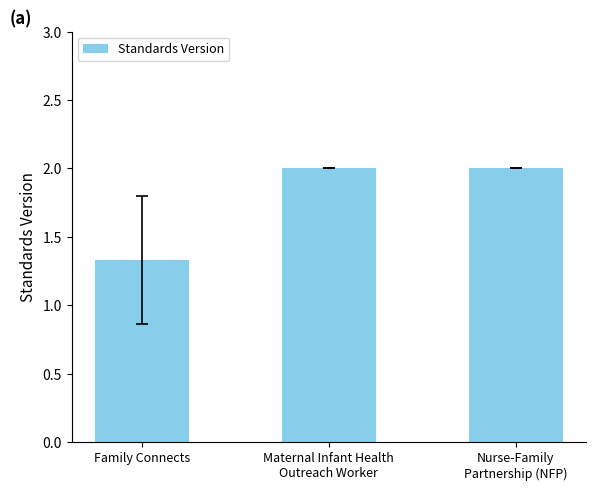

Where is the data nearest to the value 1?

Family Connects